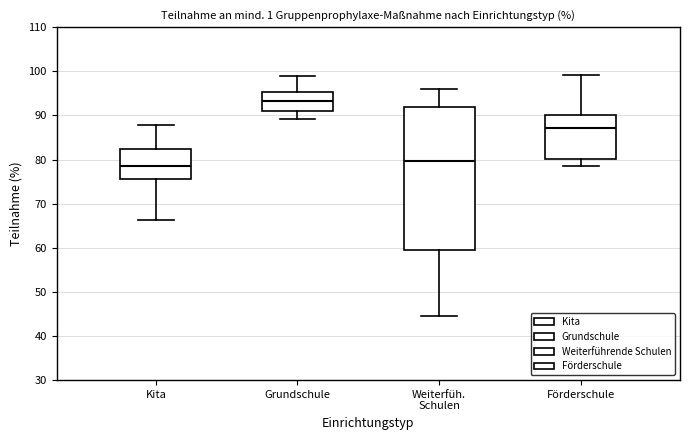

Reading left to right, transcribe this box plot: for each box, give where its median line is, the range the box spans, and where its two whiskers end, as read against the y-axis. The values are not printed on the chart, so give them approximately, as read against the axis.

Kita: median 79, box 76 to 82, whiskers 66 to 88
Grundschule: median 93, box 91 to 95, whiskers 89 to 99
Weiterfüh. Schulen: median 80, box 59 to 92, whiskers 44 to 96
Förderschule: median 87, box 80 to 90, whiskers 79 to 99